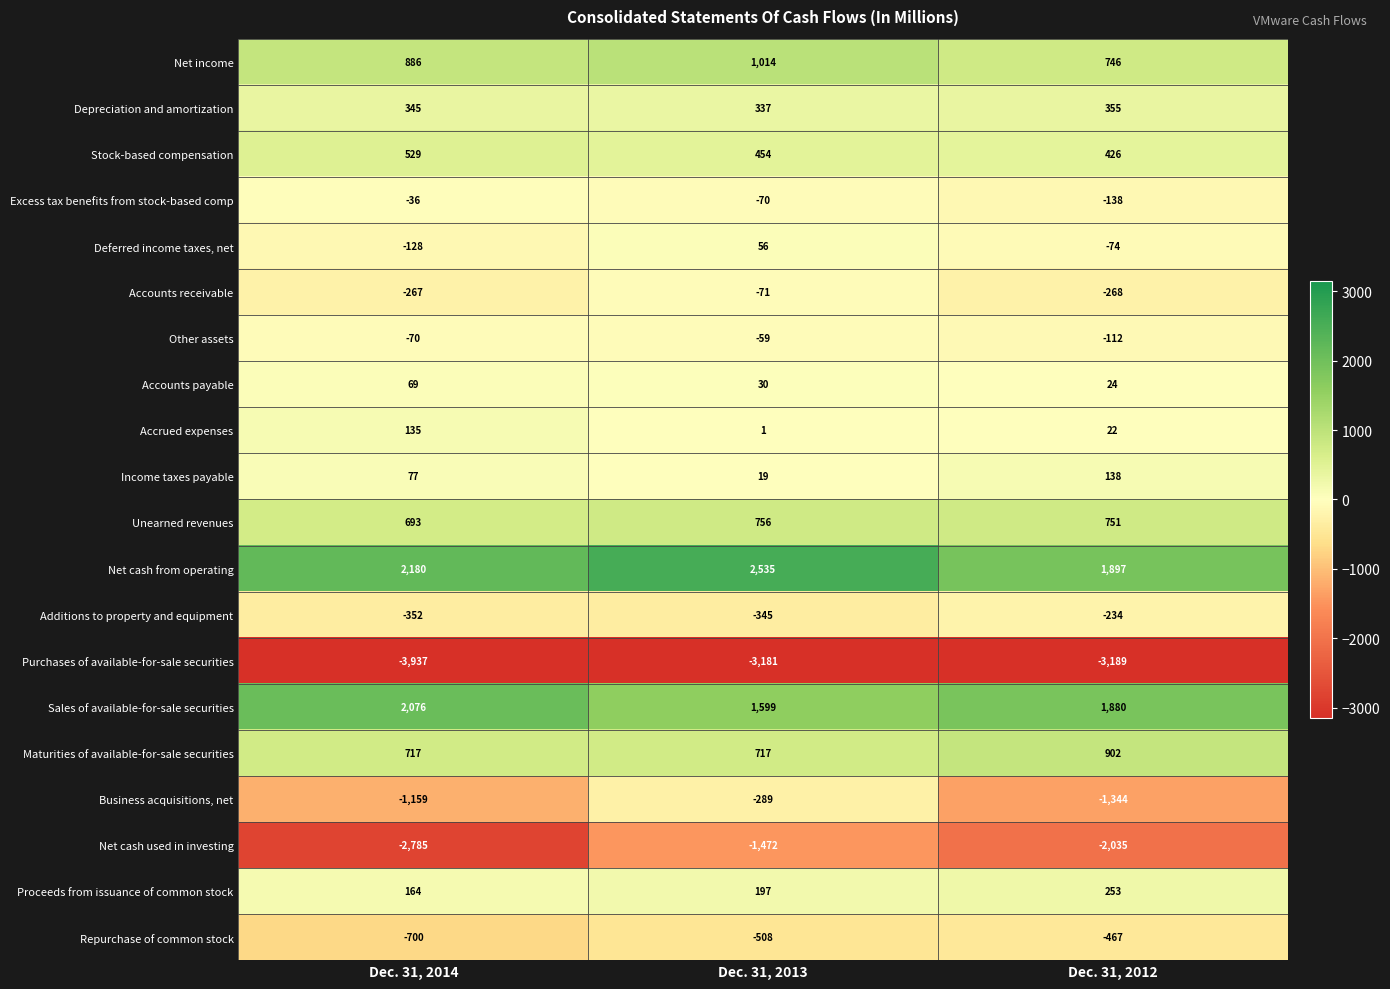

At which category is the sum across all series the highest?

Dec. 31, 2013